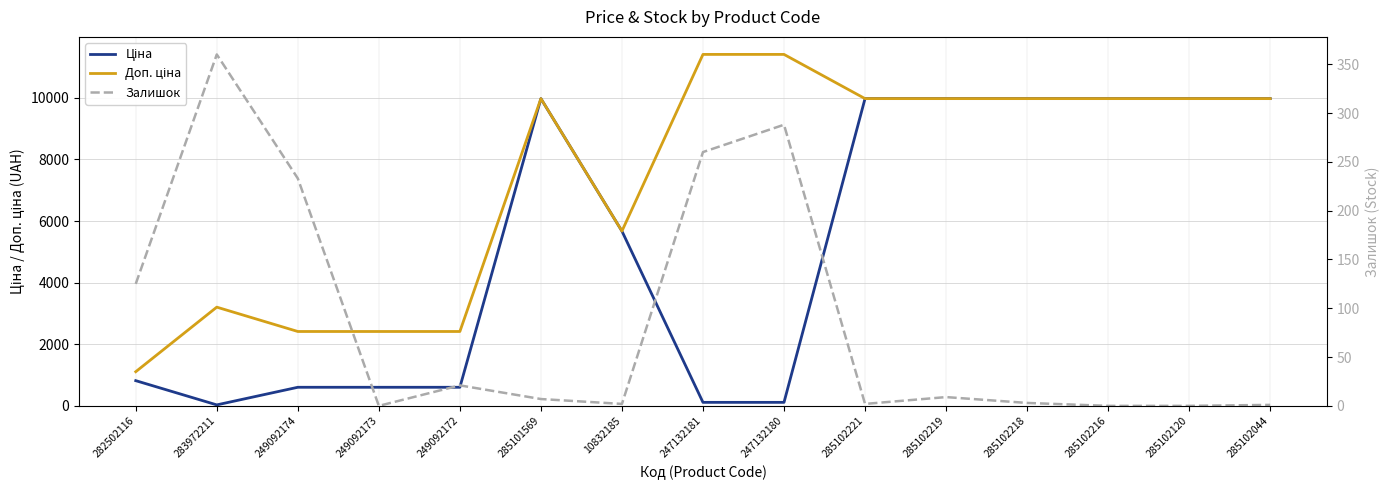

Which has a higher value, 285102216 or 282502116?

285102216